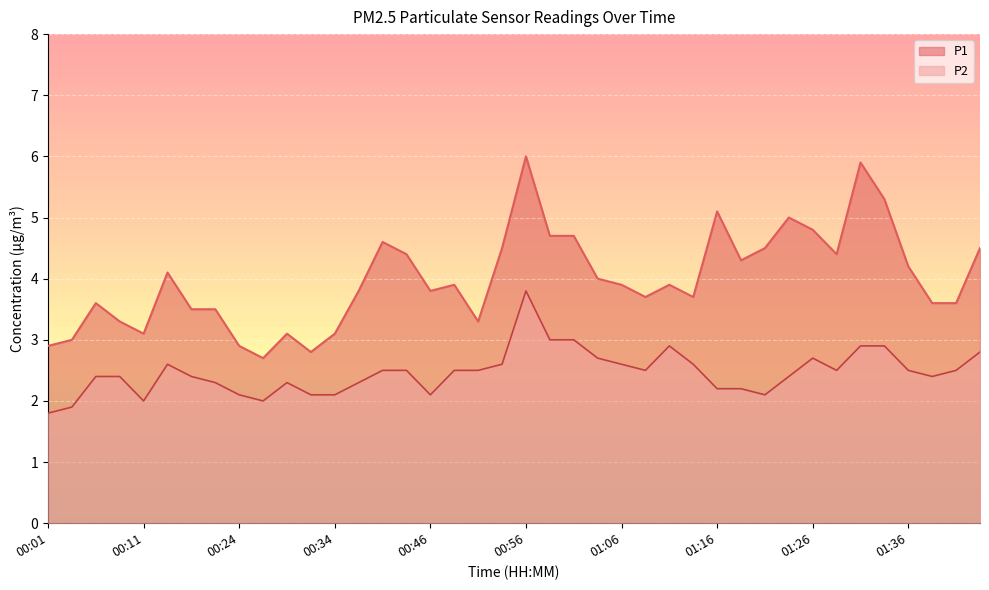

How many lines are shown in the chart?

2